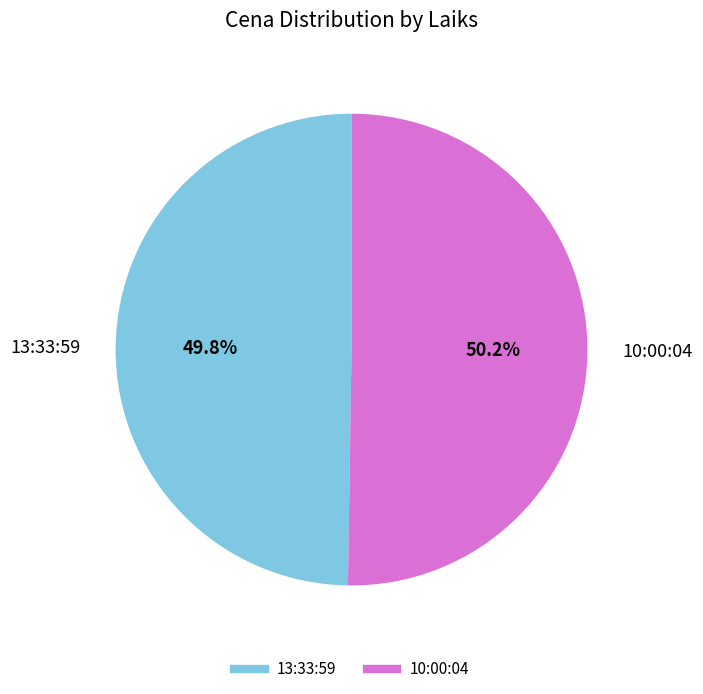

How many slices are in this pie chart?

2